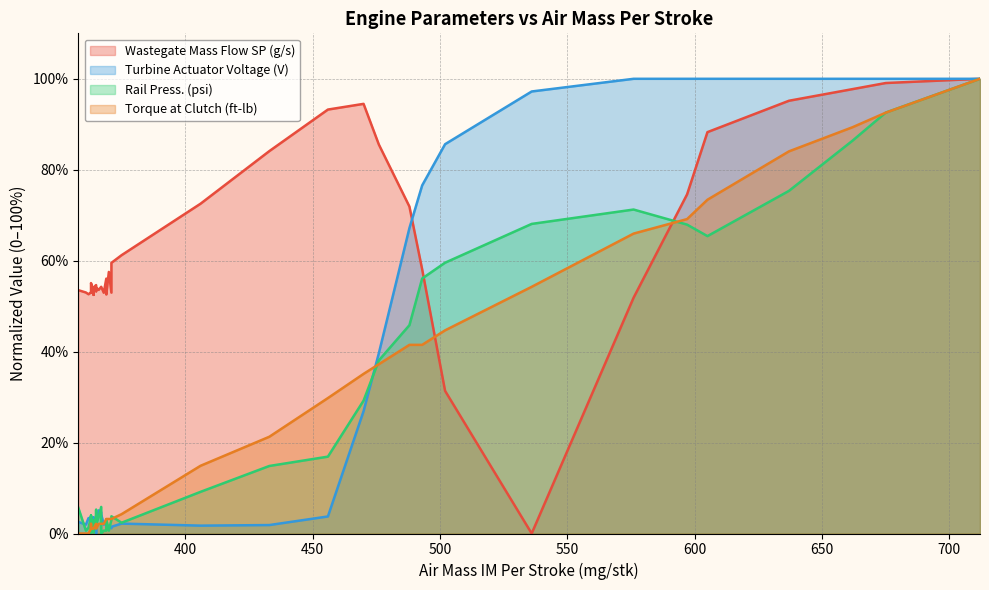

What is the difference between the maximum and minimum values in the Torque at Clutch (ft-lb) series?

100.0